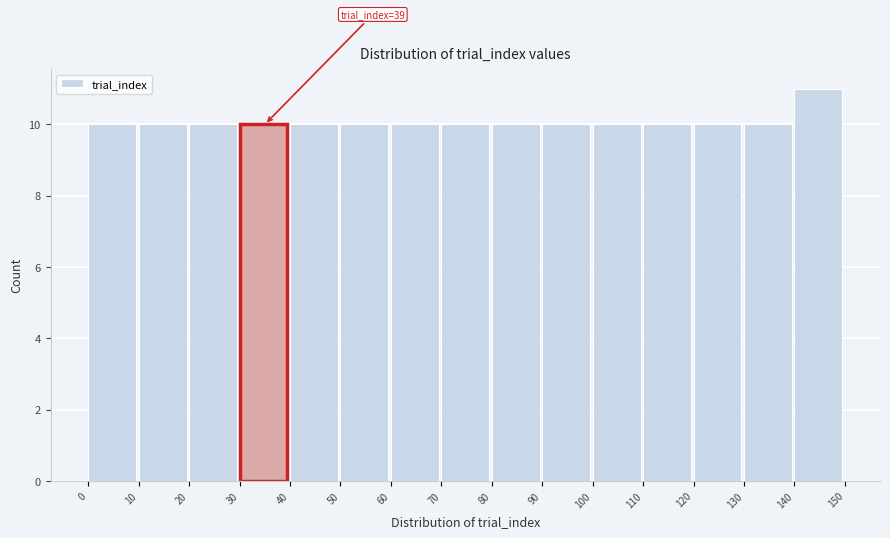

Over which range of the x-axis is the bar tallest?

140 to 150